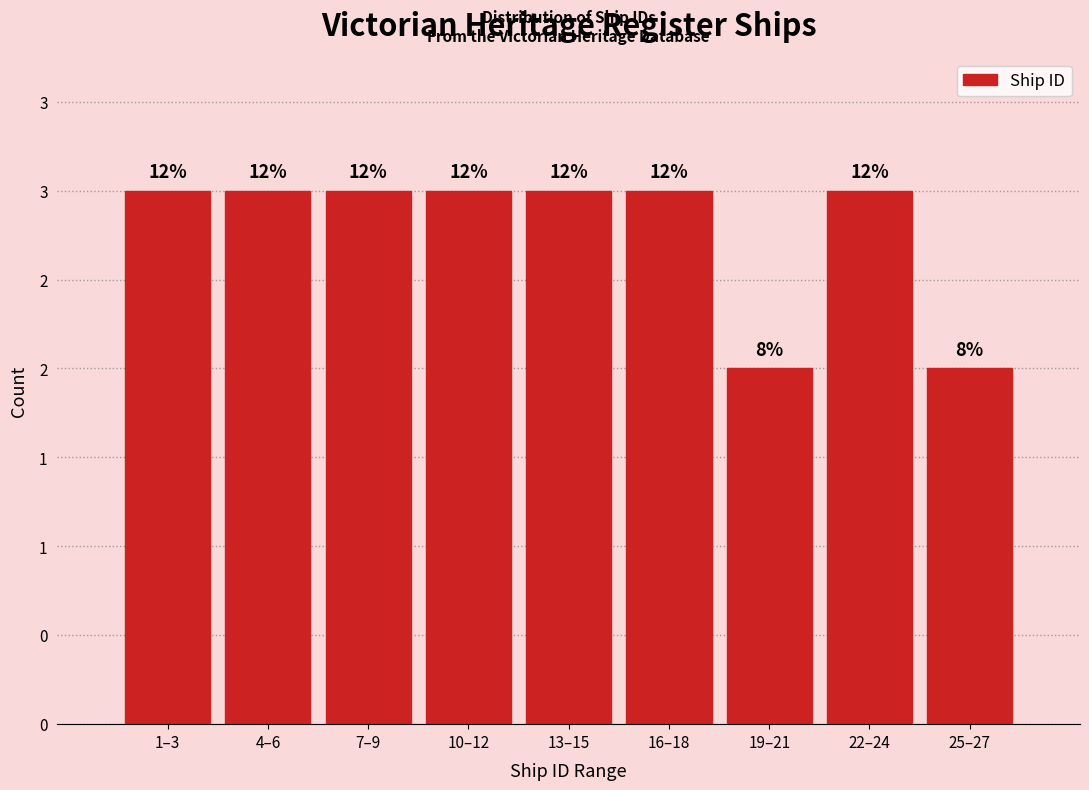

Does the chart contain any negative values?

No